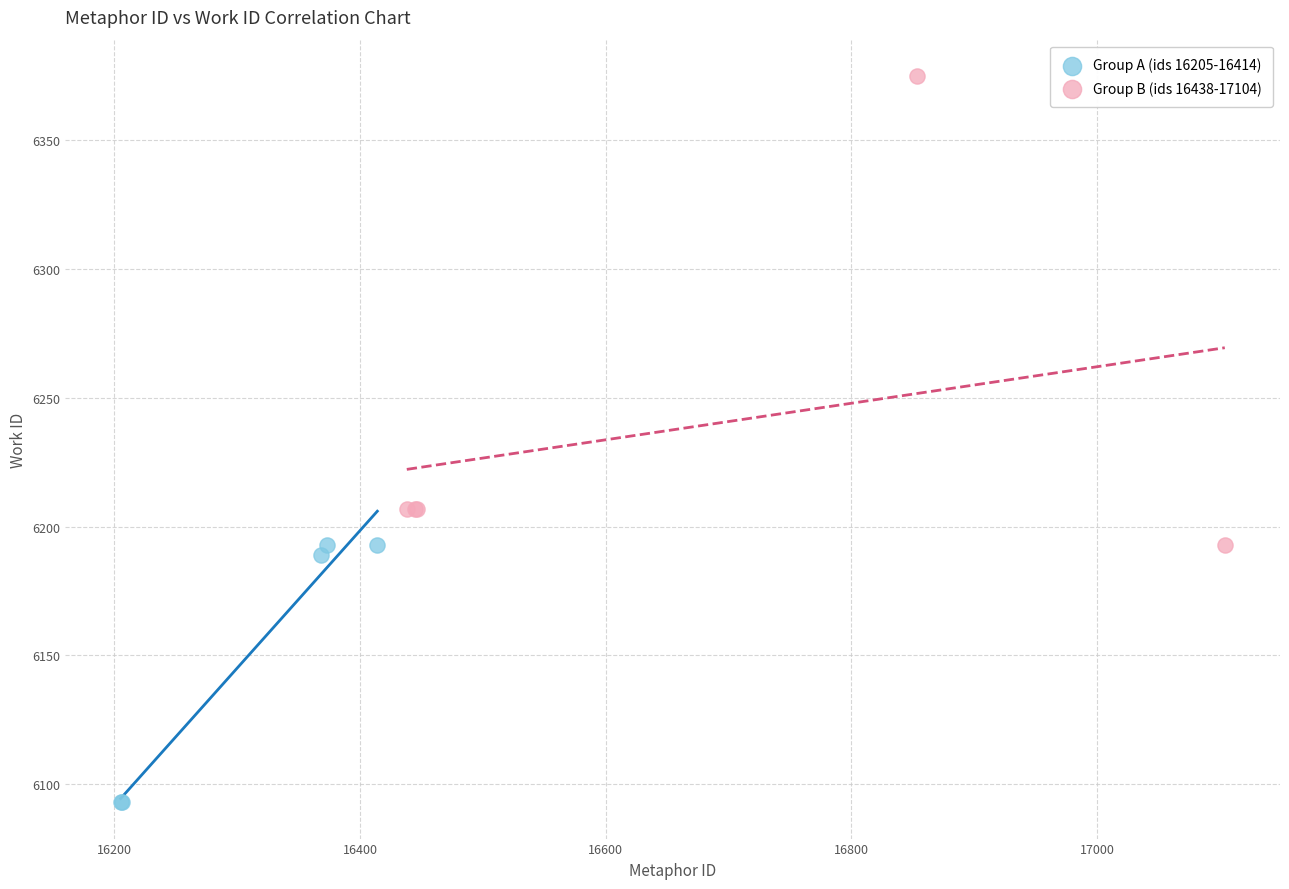

What are all the series names shown in the legend?

Group A (ids 16205-16414), Group B (ids 16438-17104)